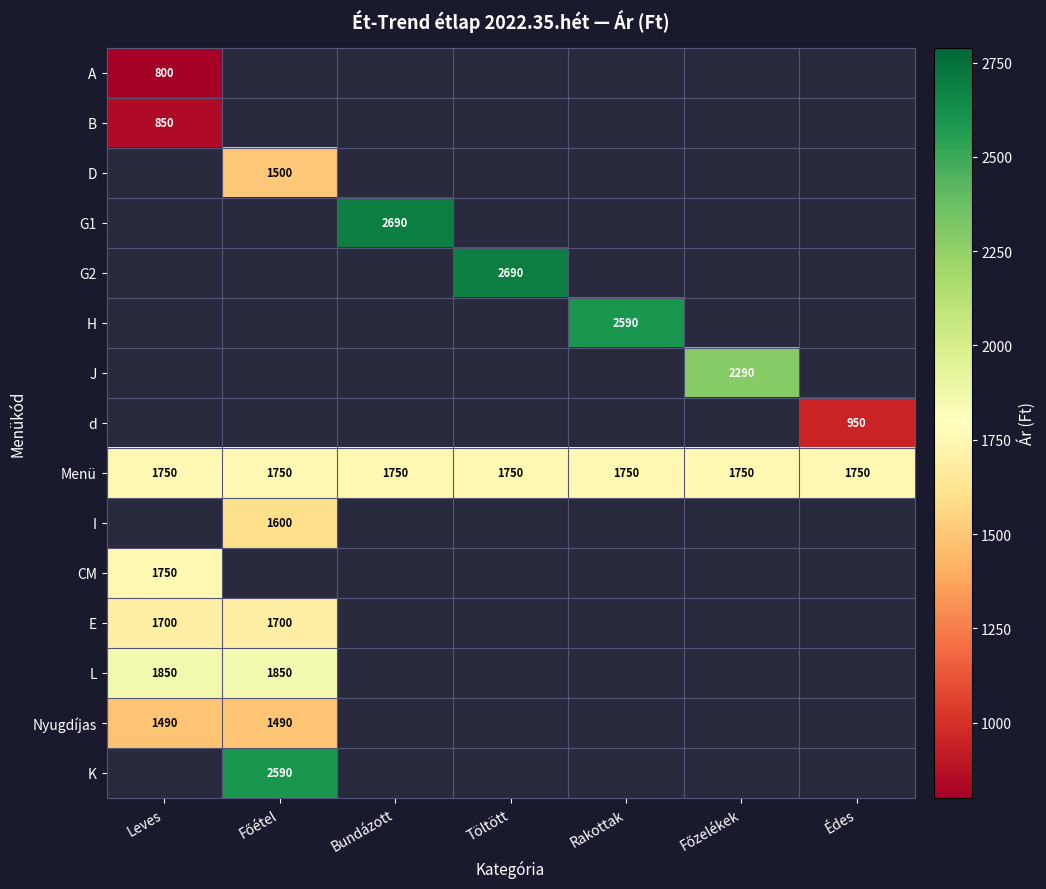

What is the maximum value for Menü?

1750